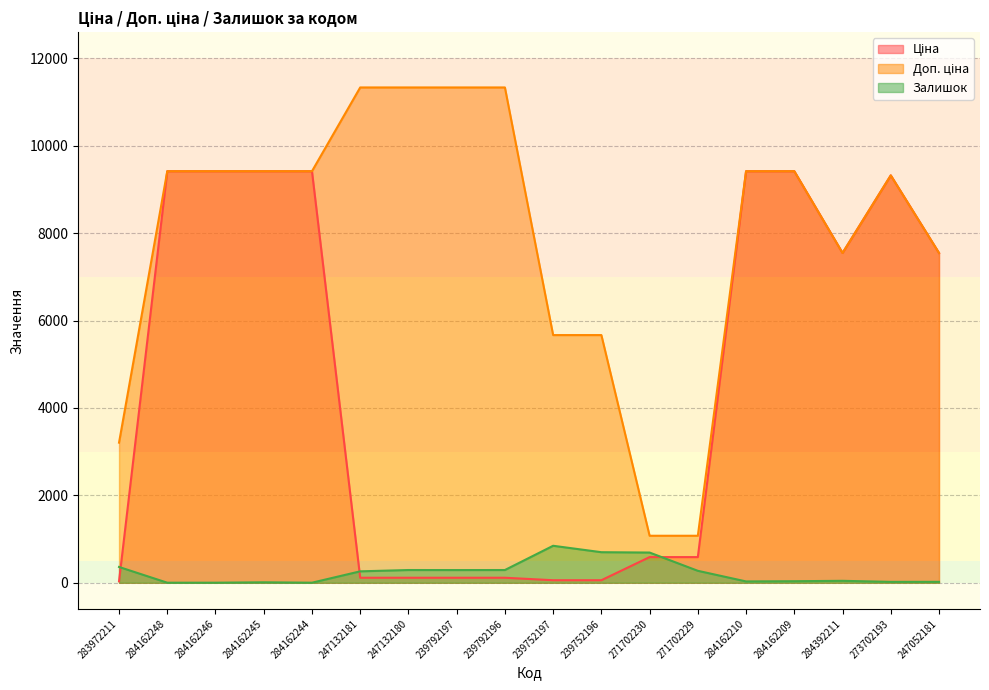

True or false: Ціна has a value of 21.1 at 239752196.

False